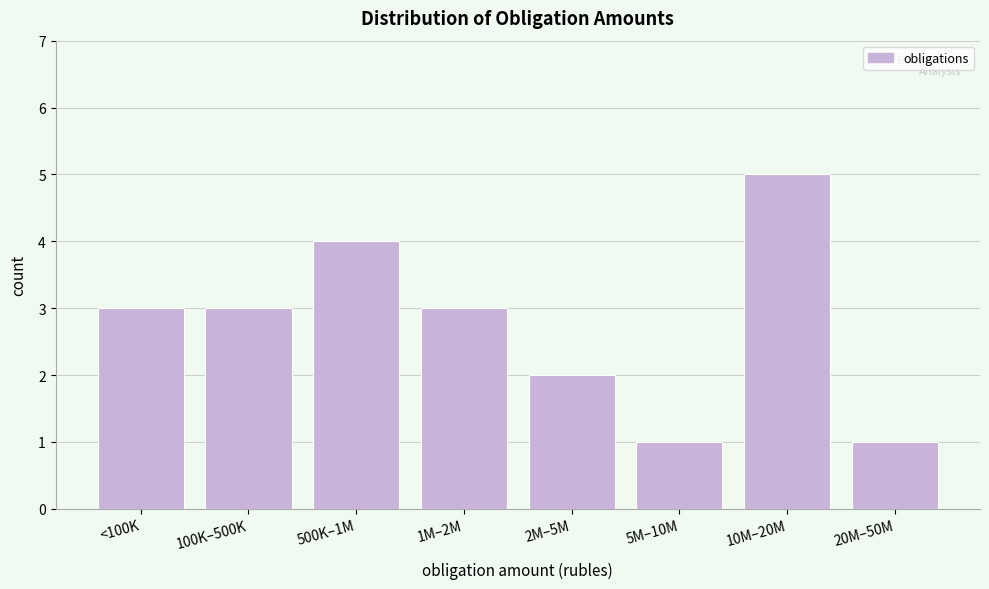

Reading left to right, what are all the values shown in this chart?

<100K=3	100K–500K=3	500K–1M=4	1M–2M=3	2M–5M=2	5M–10M=1	10M–20M=5	20M–50M=1